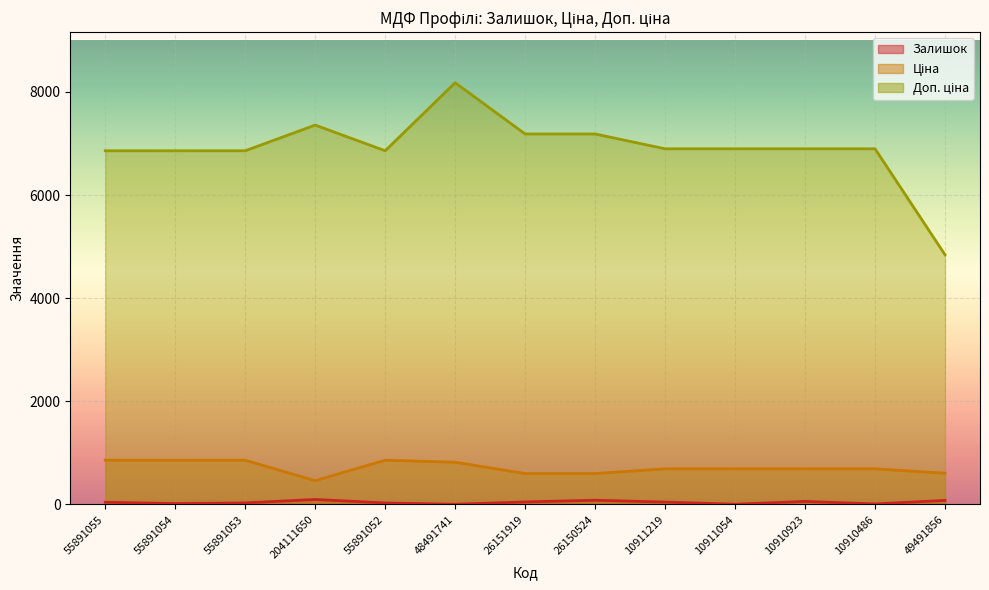

Where is the first local minimum for Залишок?

55891054